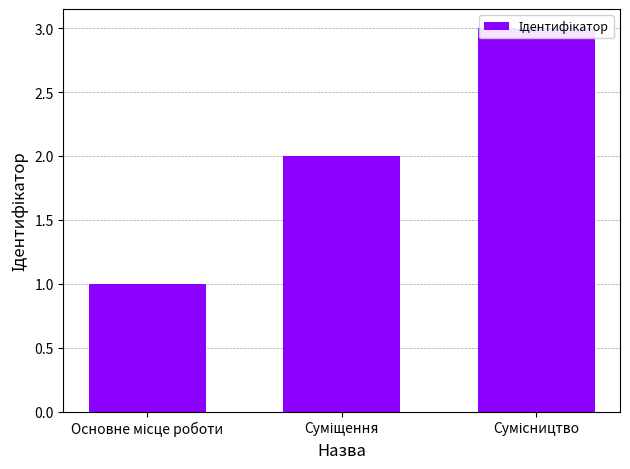

How many bars are there in total?

3